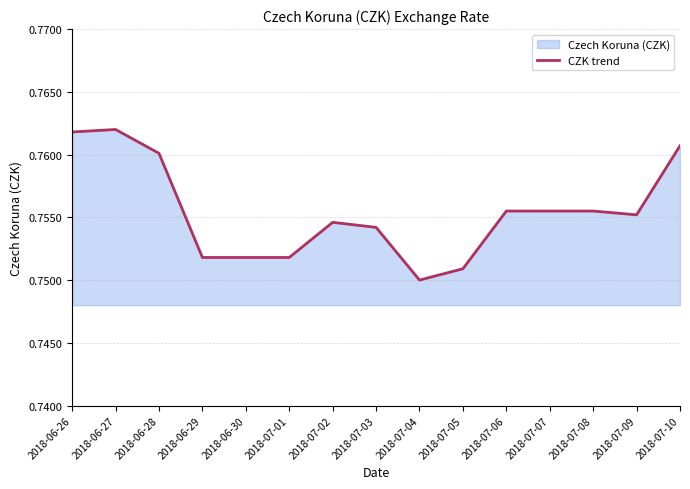

How many values are between 0 and 1?

15